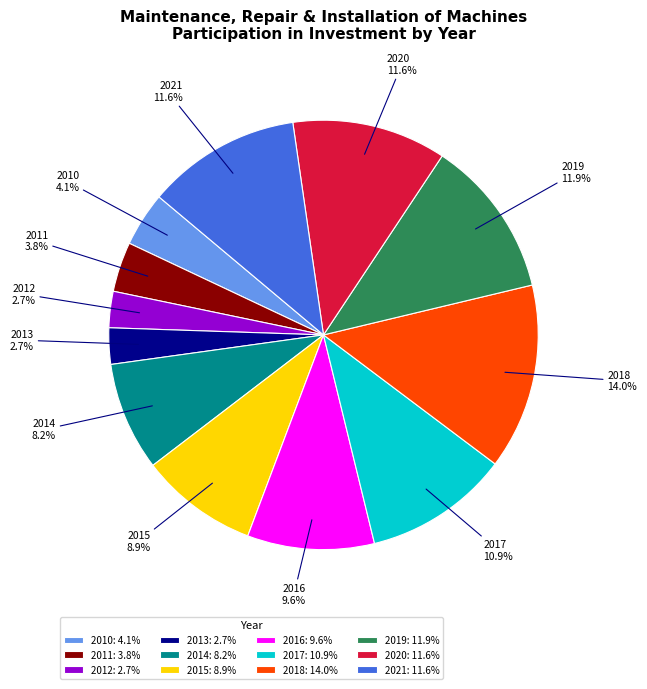

Combined, what portion of the pie is 2019 and 2018?

25.9%